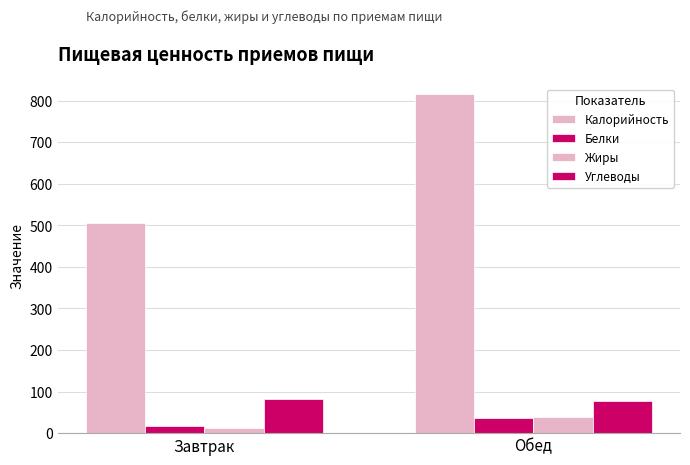

How many distinct data groups are displayed?

4